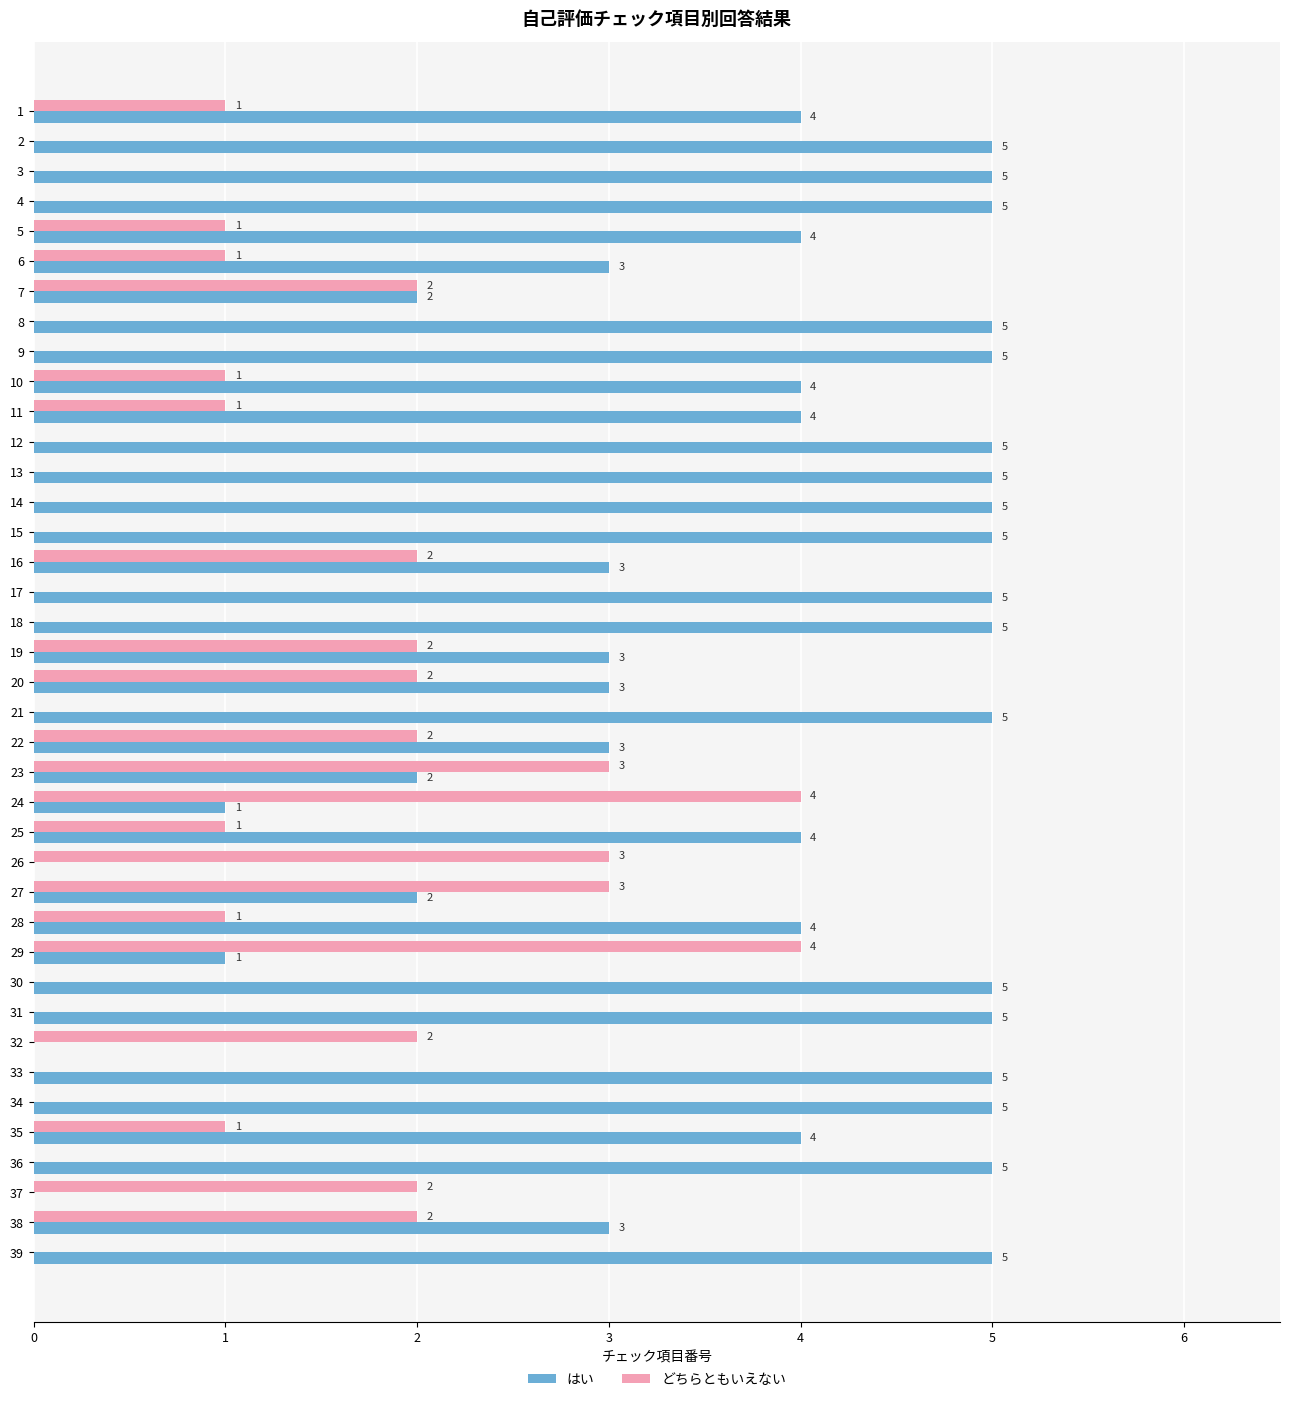

Is it true that はい equals 5 at 2?

True